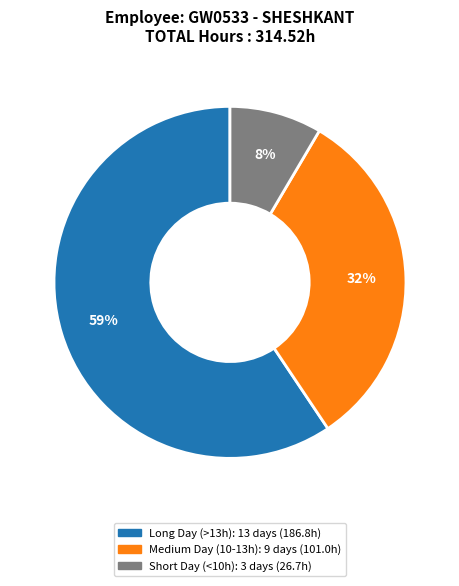

Is there a majority slice in this chart?

Yes